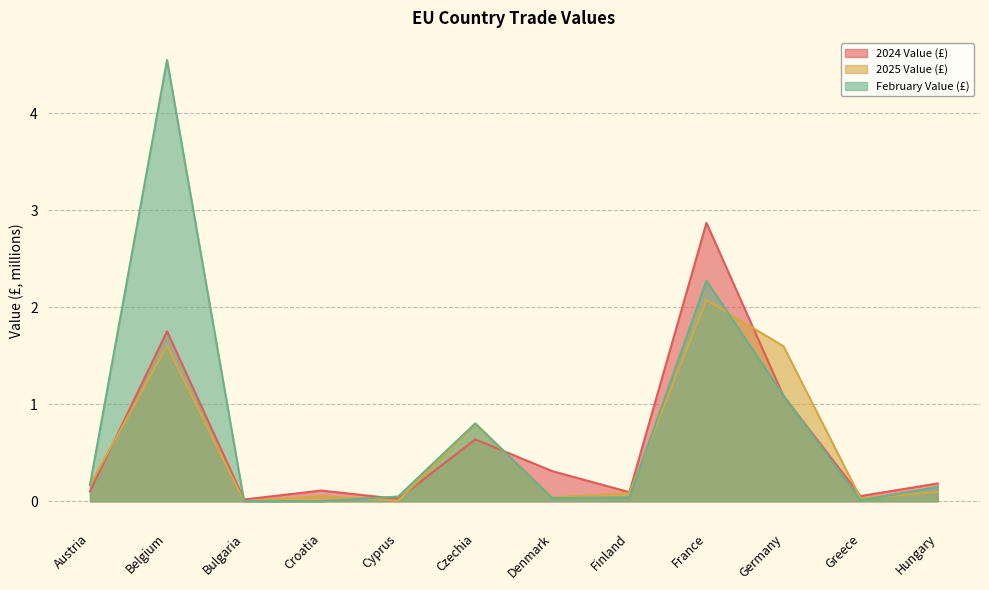

What are all the series names shown in the legend?

2024 Value (£), 2025 Value (£), February Value (£)